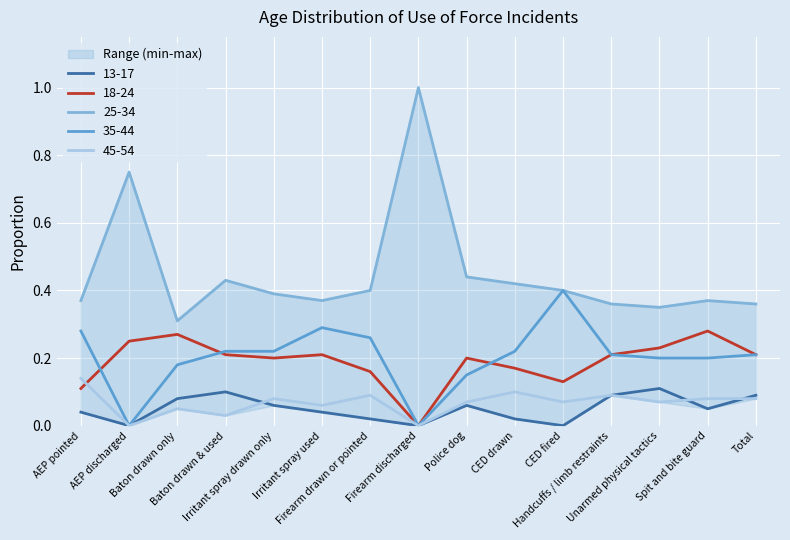

How many interior local valleys does the 35-44 series have?

2